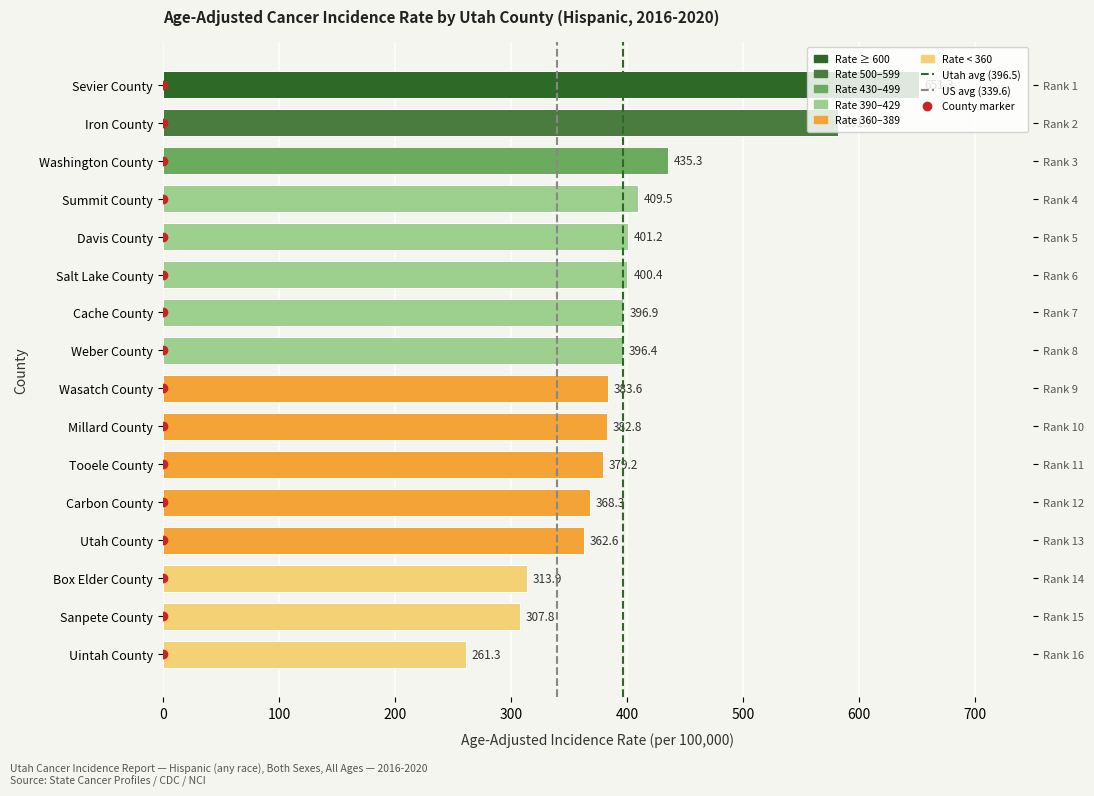

Approximately how many times larger is the value at Washington County compared to Box Elder County?

1.4